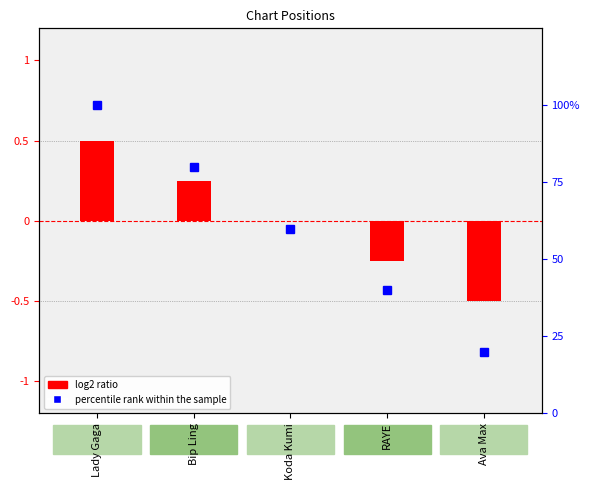

What are all the series names shown in the legend?

log2 ratio, percentile rank within the sample